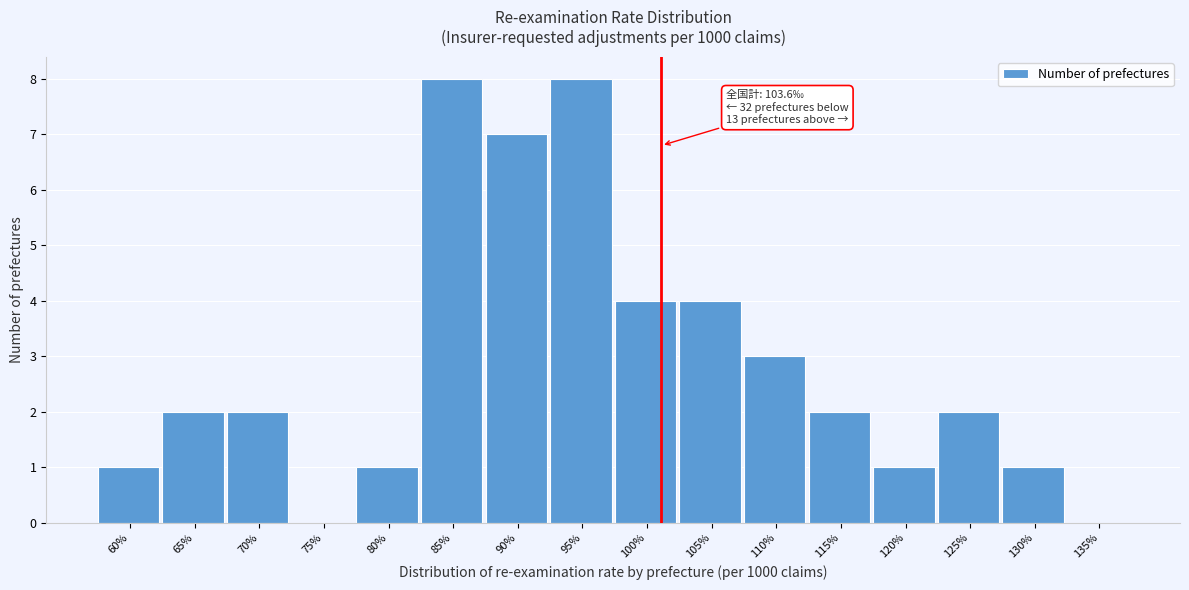

What is the greatest value displayed?

8